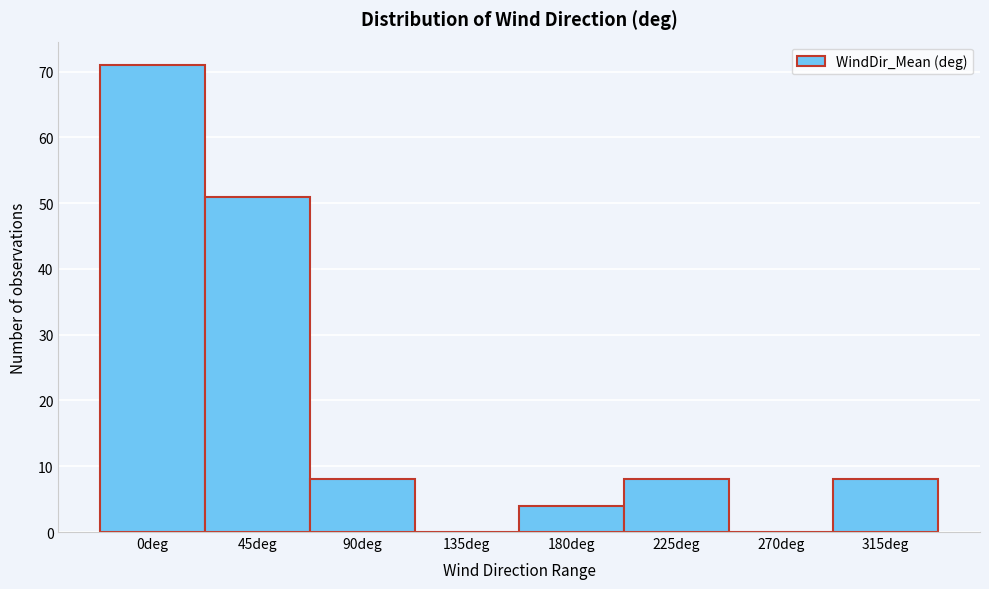

Reading left to right, what are all the values shown in this chart?

0deg=71	45deg=51	90deg=8	135deg=0	180deg=4	225deg=8	270deg=0	315deg=8